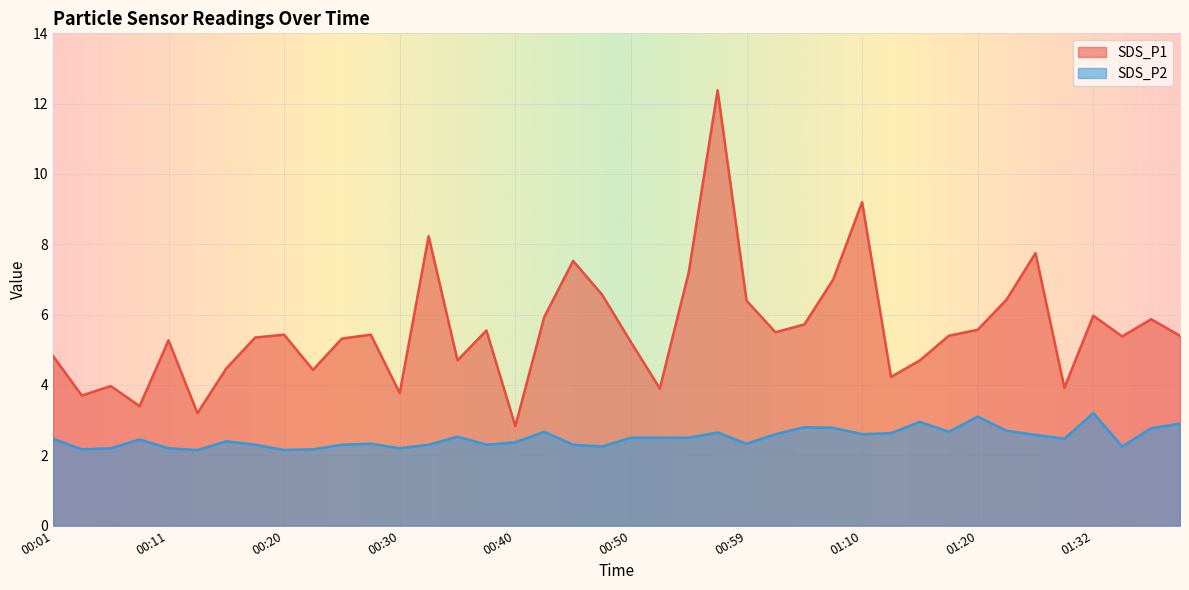

Which category has the lowest value across all series?

00:13